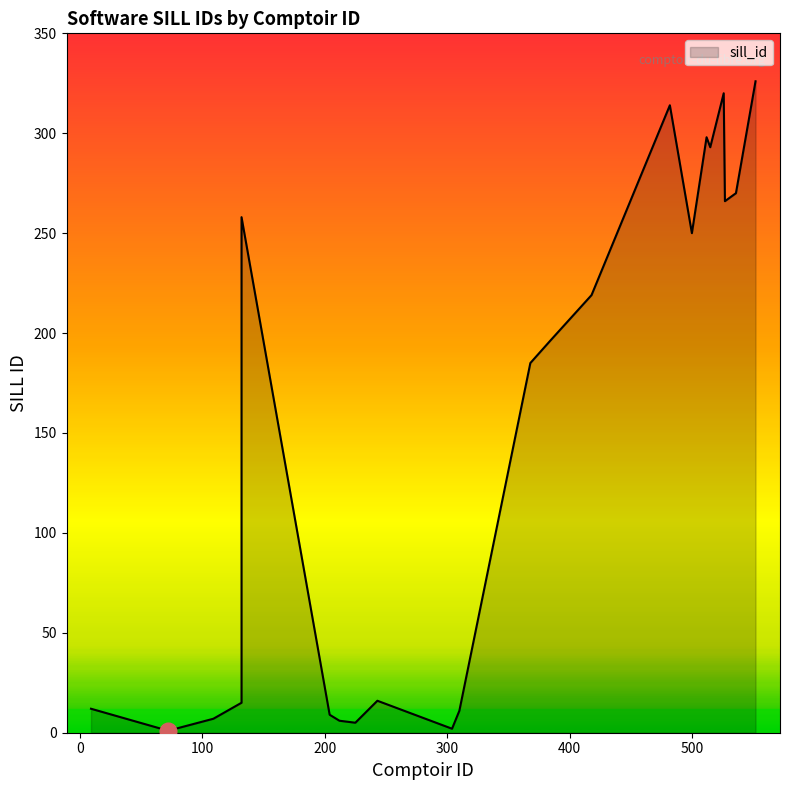

True or false: there are more than 0 points higher than both neighbors.

False